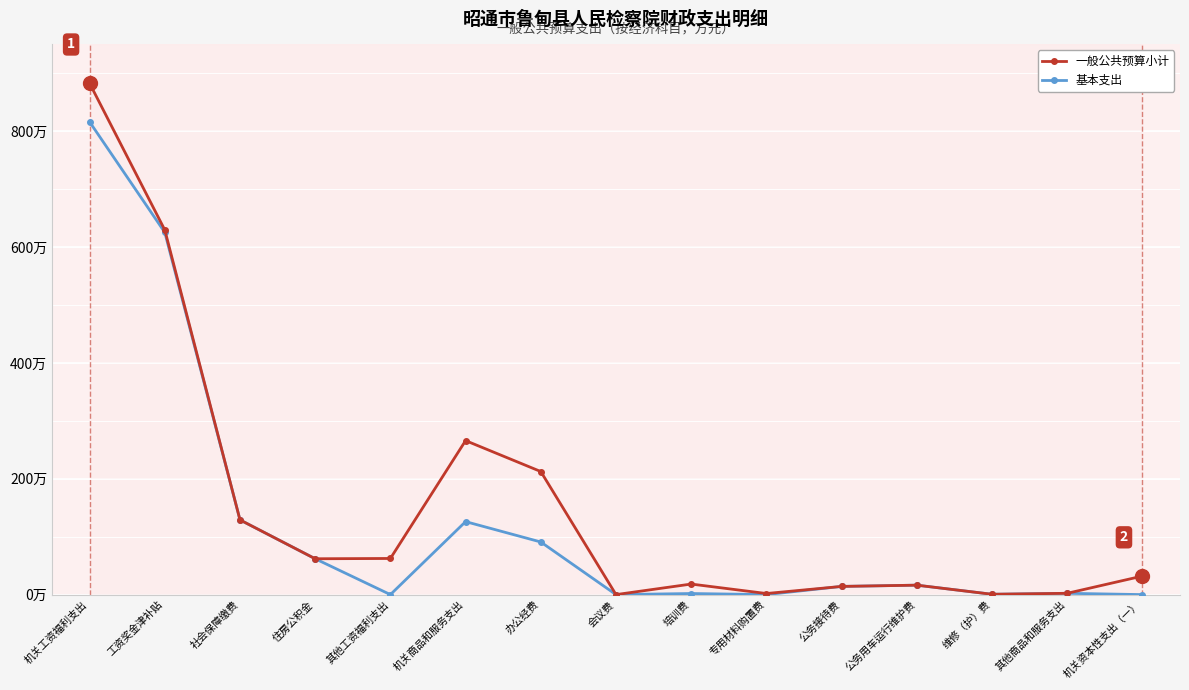

Is it true that 一般公共预算小计 equals 9.1 at 公务接待费?

False